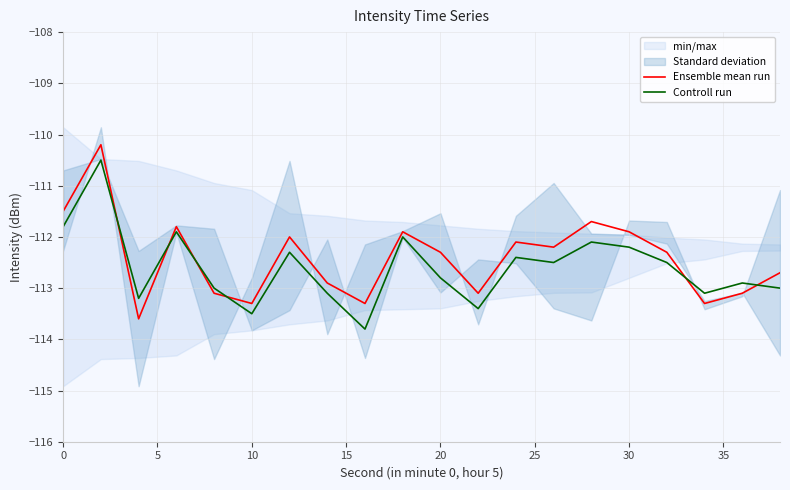

What is the lowest value of the Controll run series?

-113.8